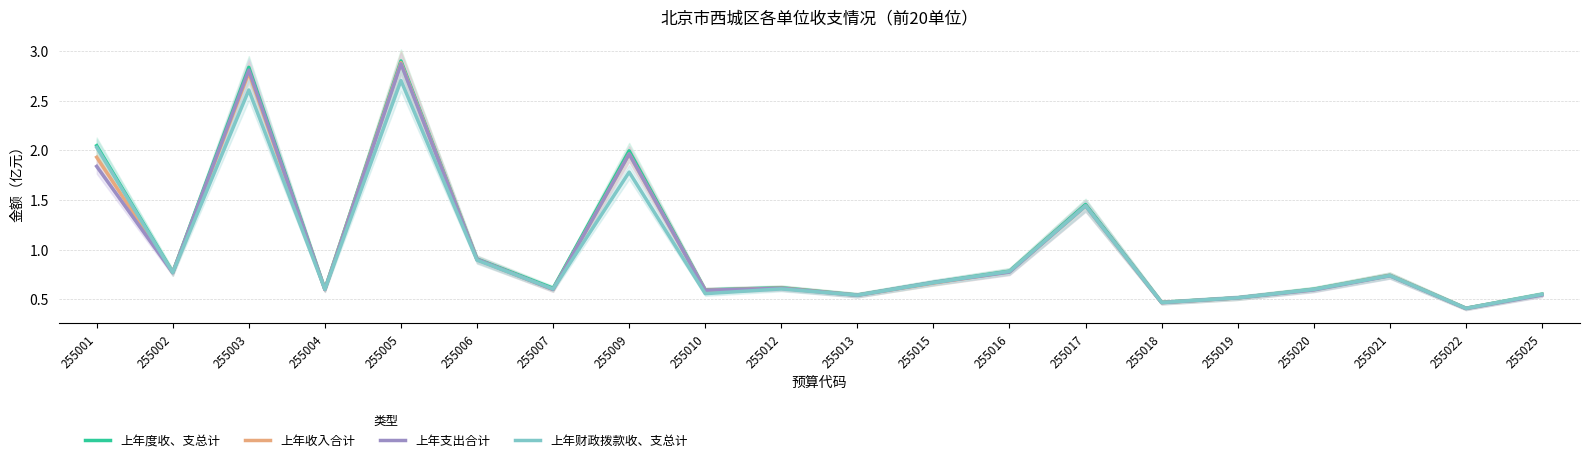

How many interior local valleys does the 上年支出合计 series have?

7